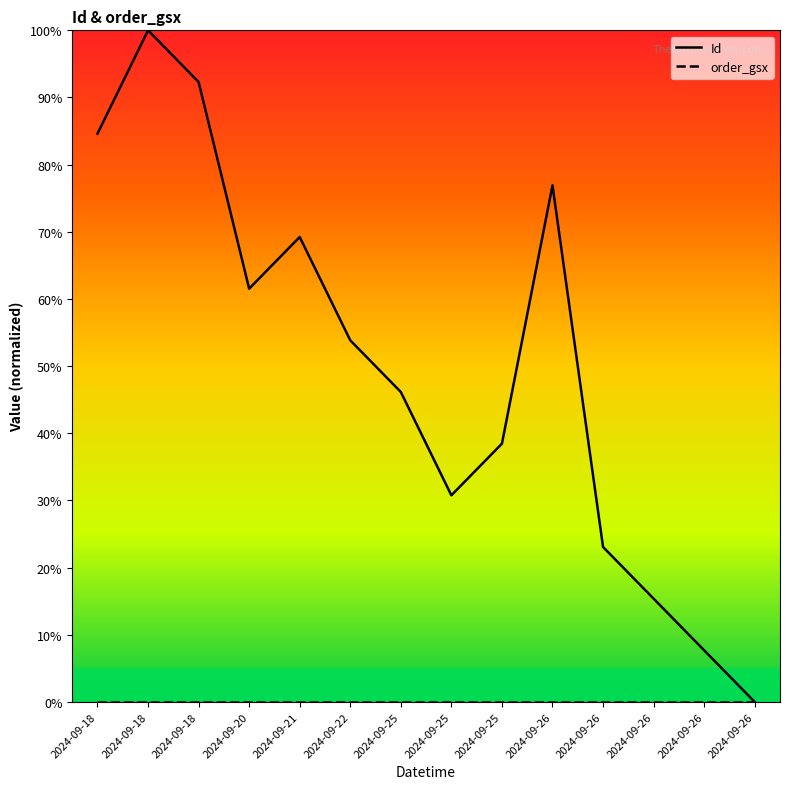

Which series has the widest spread of values?

Id